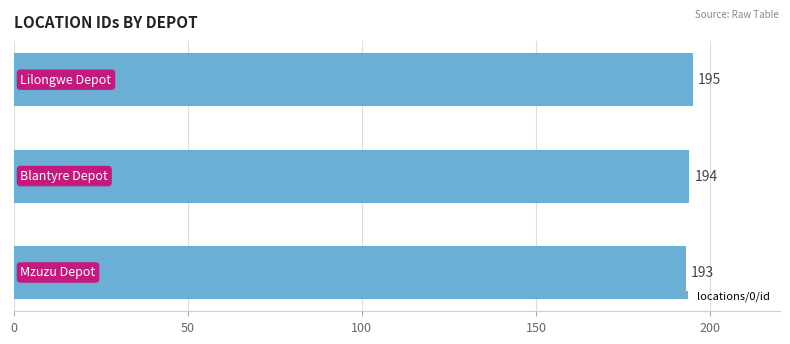

Are the bars horizontal?

Yes